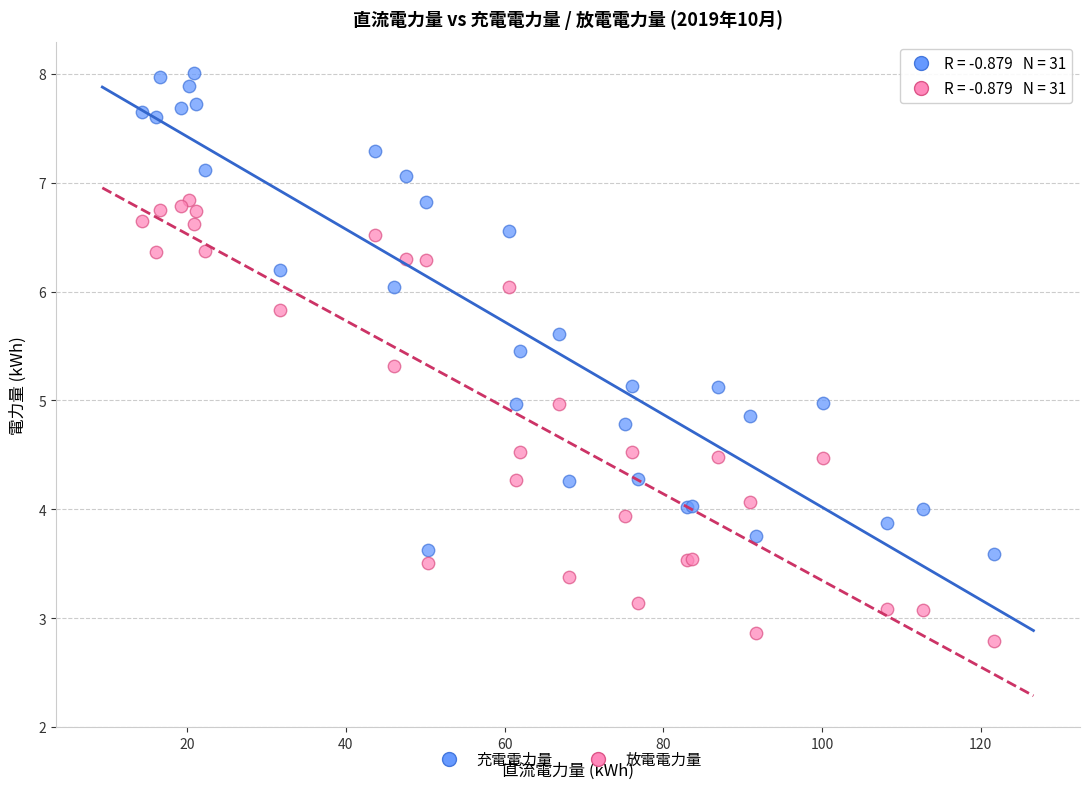

Which series has the largest Y range (max minus min)?

充電電力量